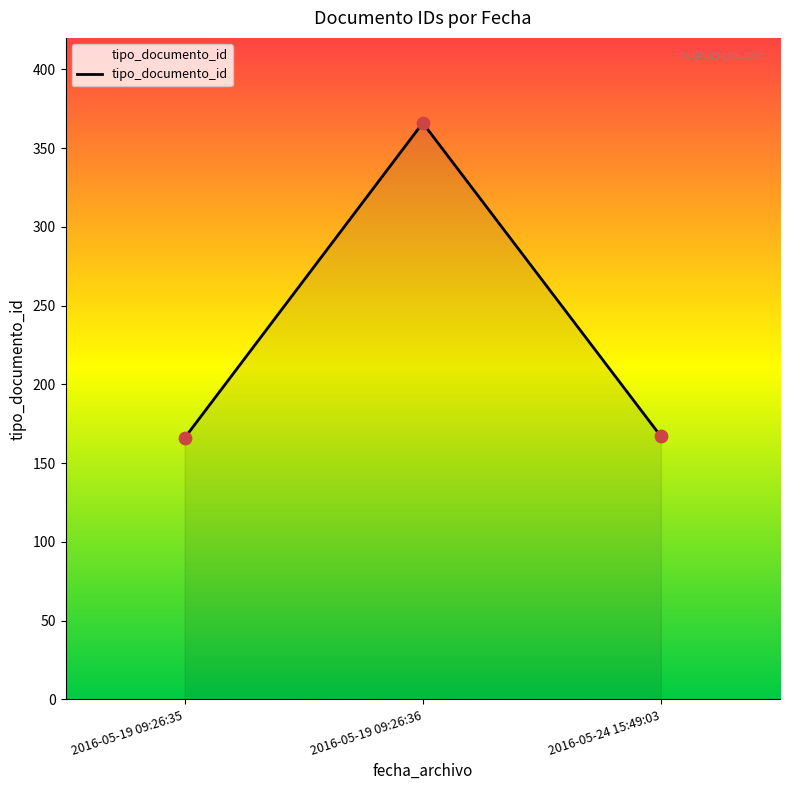

What is the change in value from 2016-05-19 09:26:36 to 2016-05-24 15:49:03?

-199